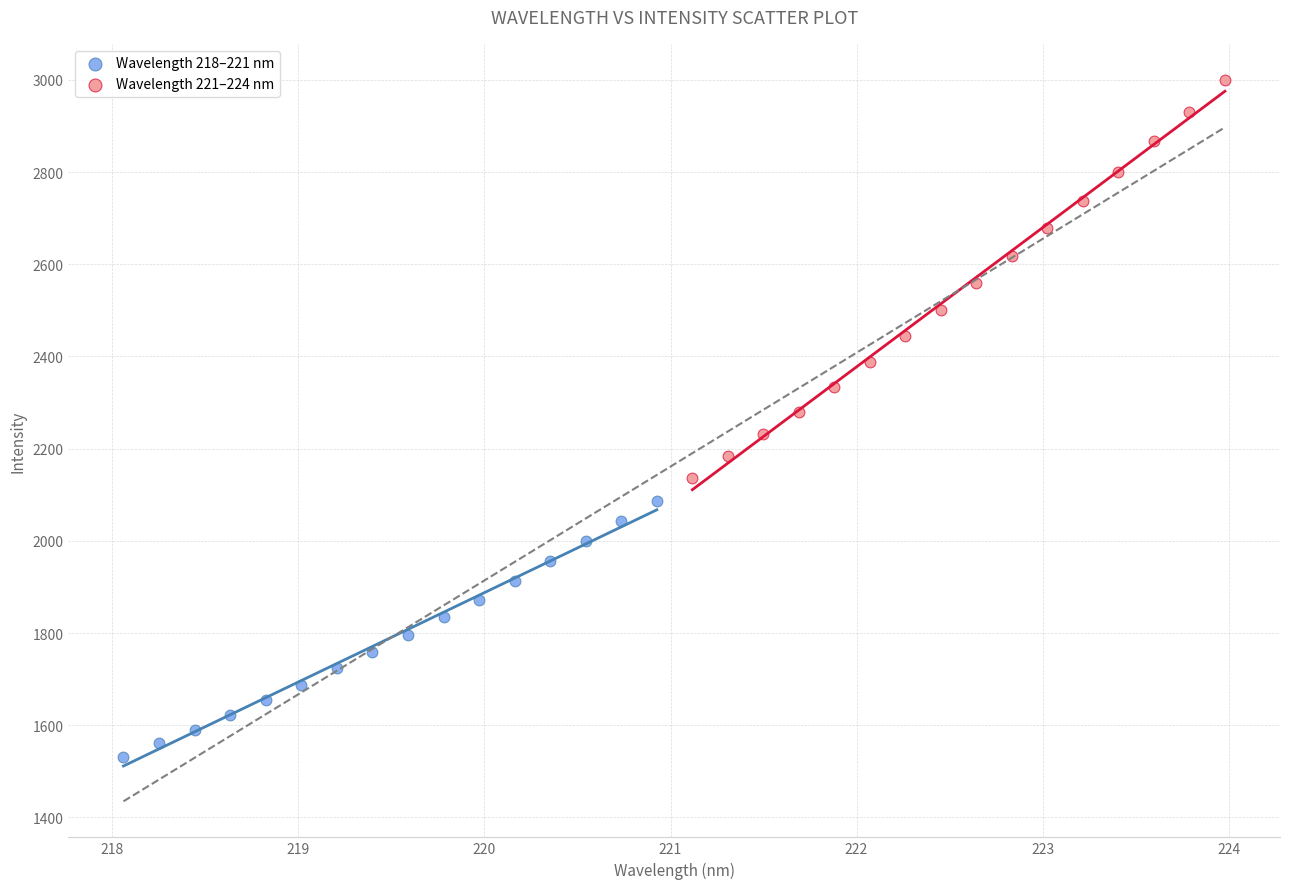

Which series has the widest spread of Y values?

Wavelength 221–224 nm